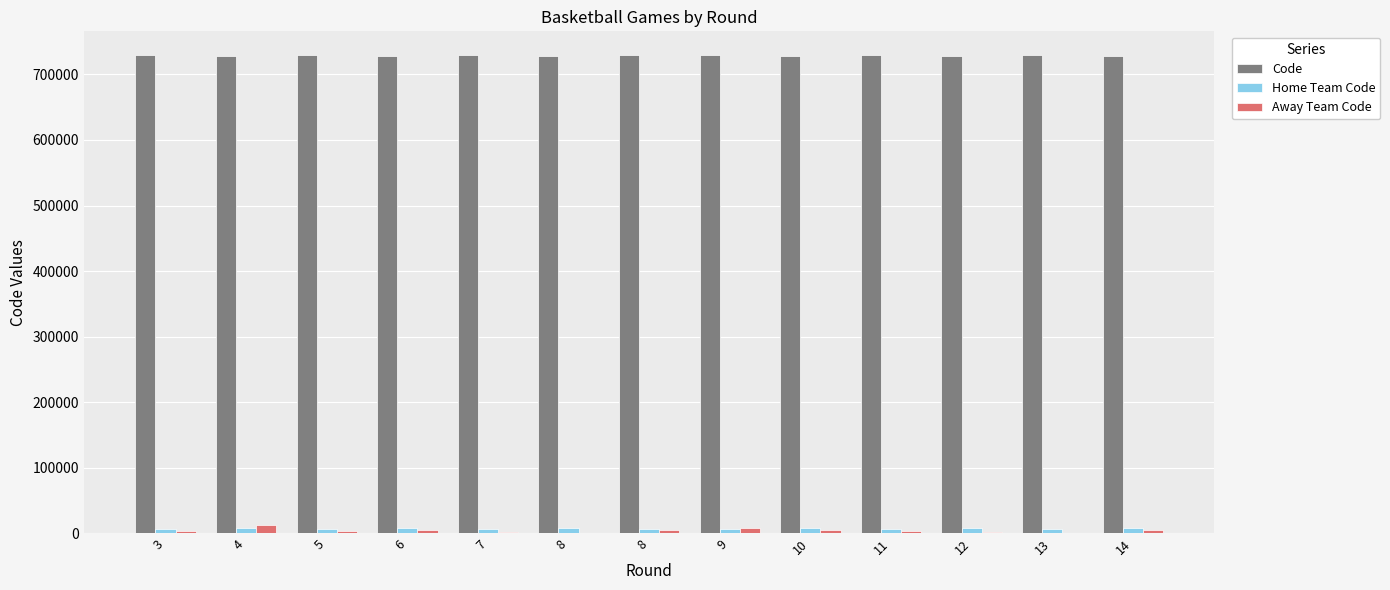

How many series are shown in this chart?

3